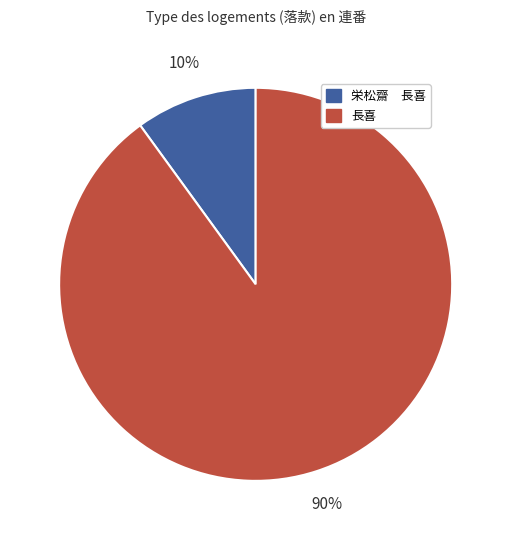

Rank the categories by value from lowest to highest.

栄松齋 長喜, 長喜